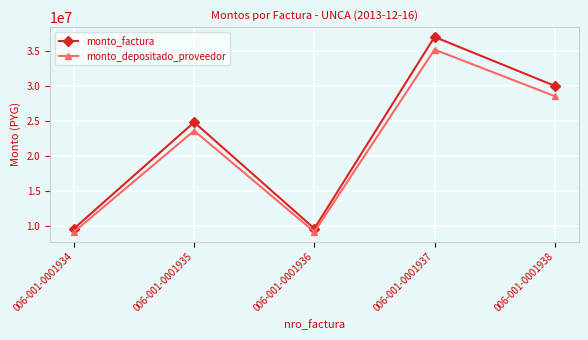

What is the difference between the maximum and minimum values in the monto_factura series?

27400000